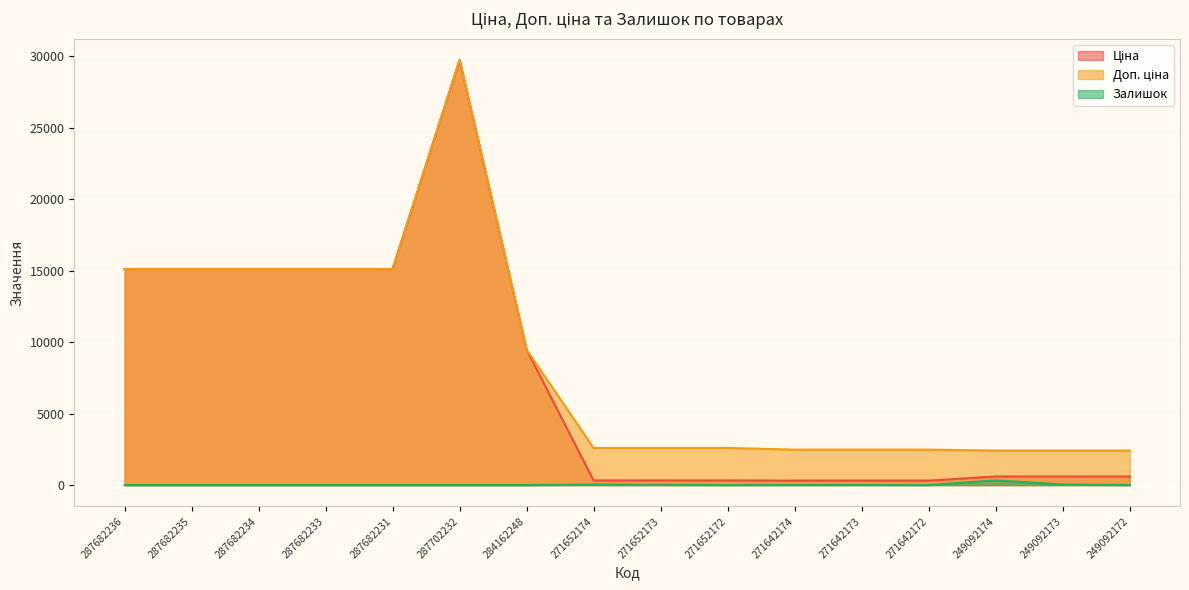

How many lines are shown in the chart?

3